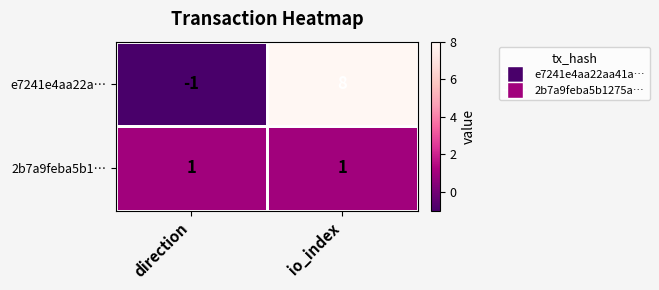

At how many categories does at least one series exceed 3?

1